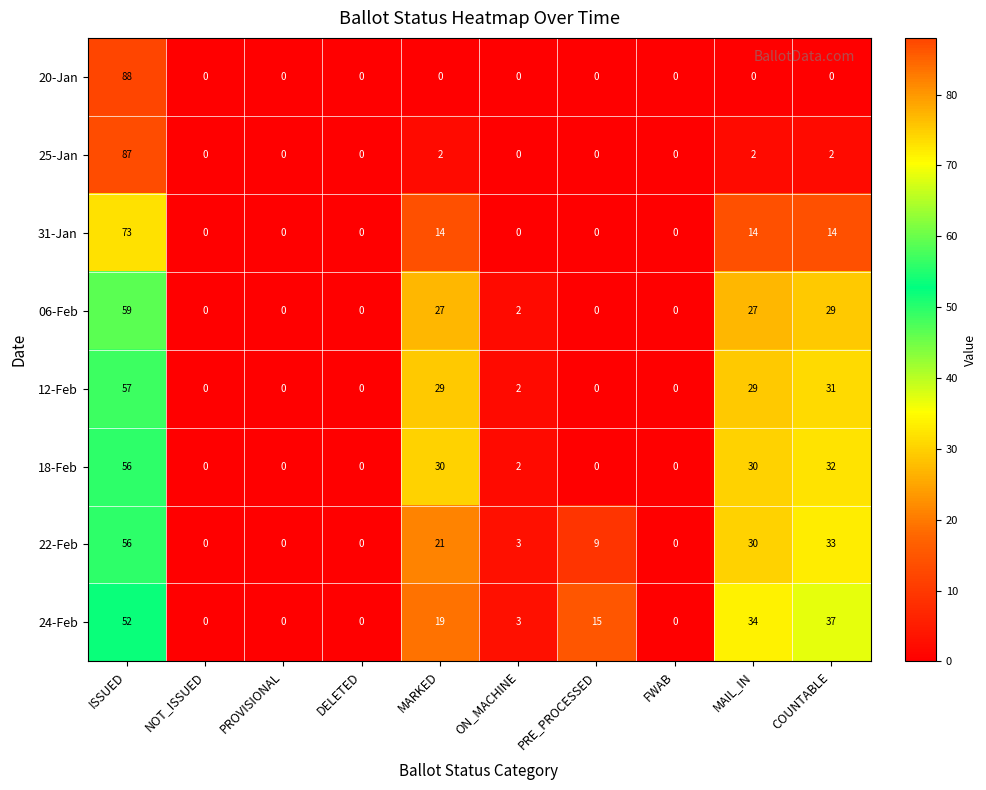

The 22-Feb series shows 57 at COUNTABLE. True or false?

False